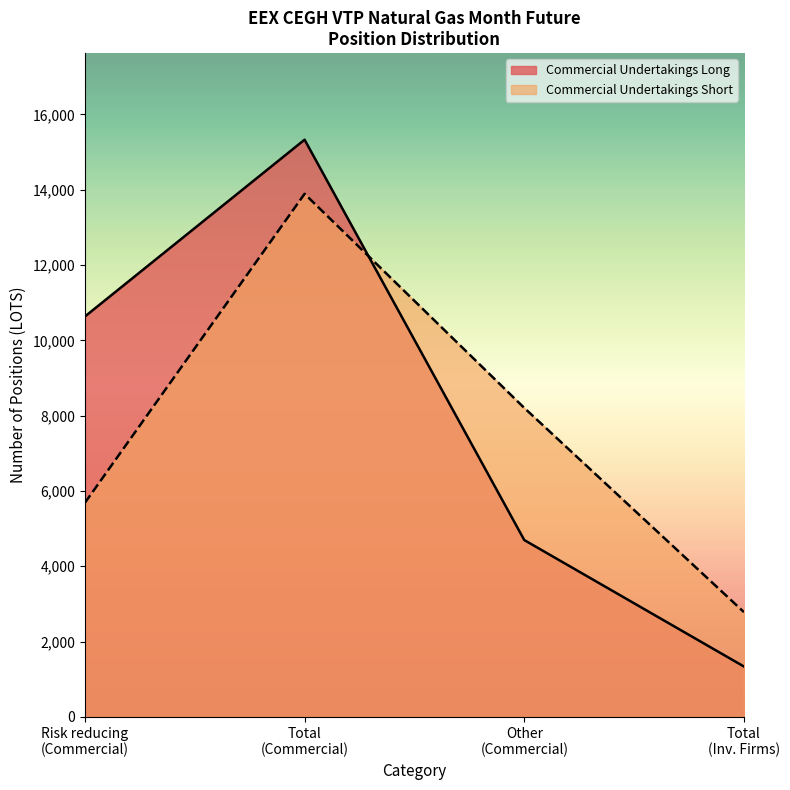

Does the chart display data point markers on the line(s)?

No